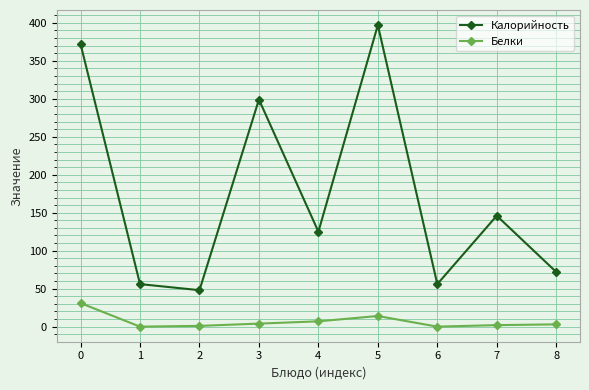

Rank the series by their maximum value, from highest to lowest.

Калорийность, Белки